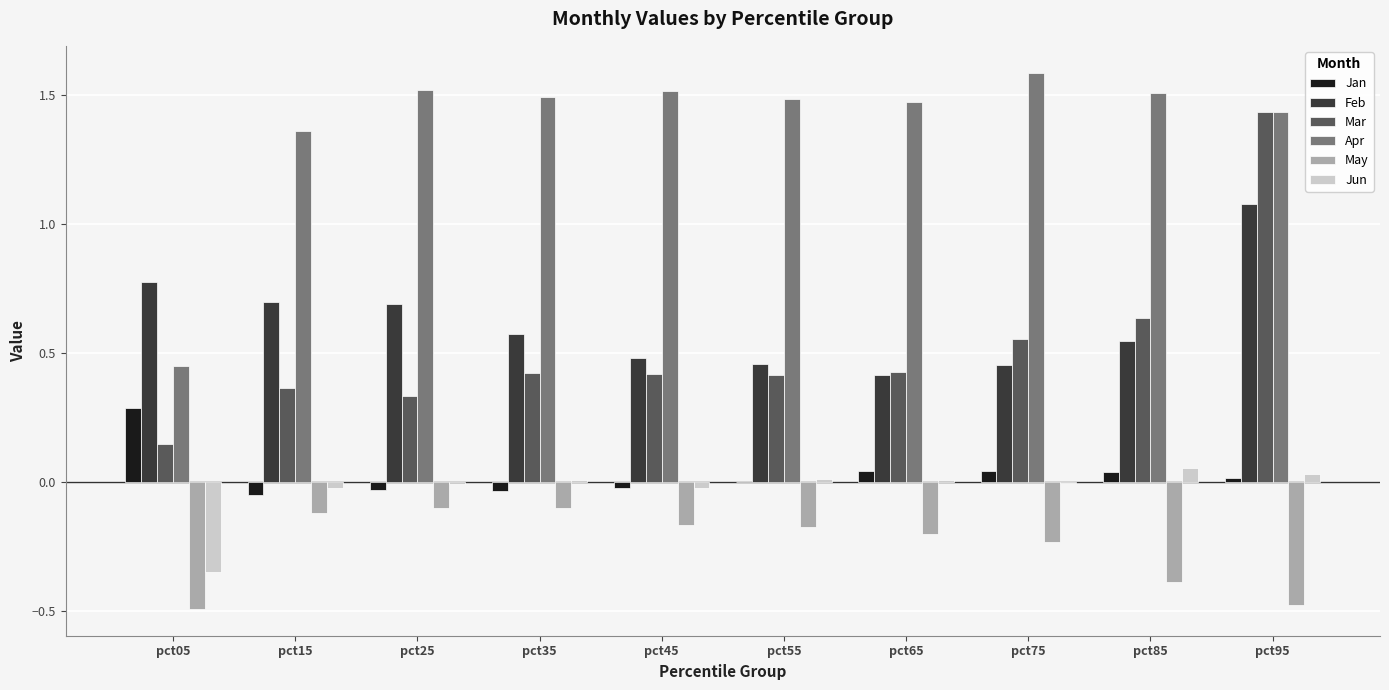

At which label does Jan reach its peak?

pct05